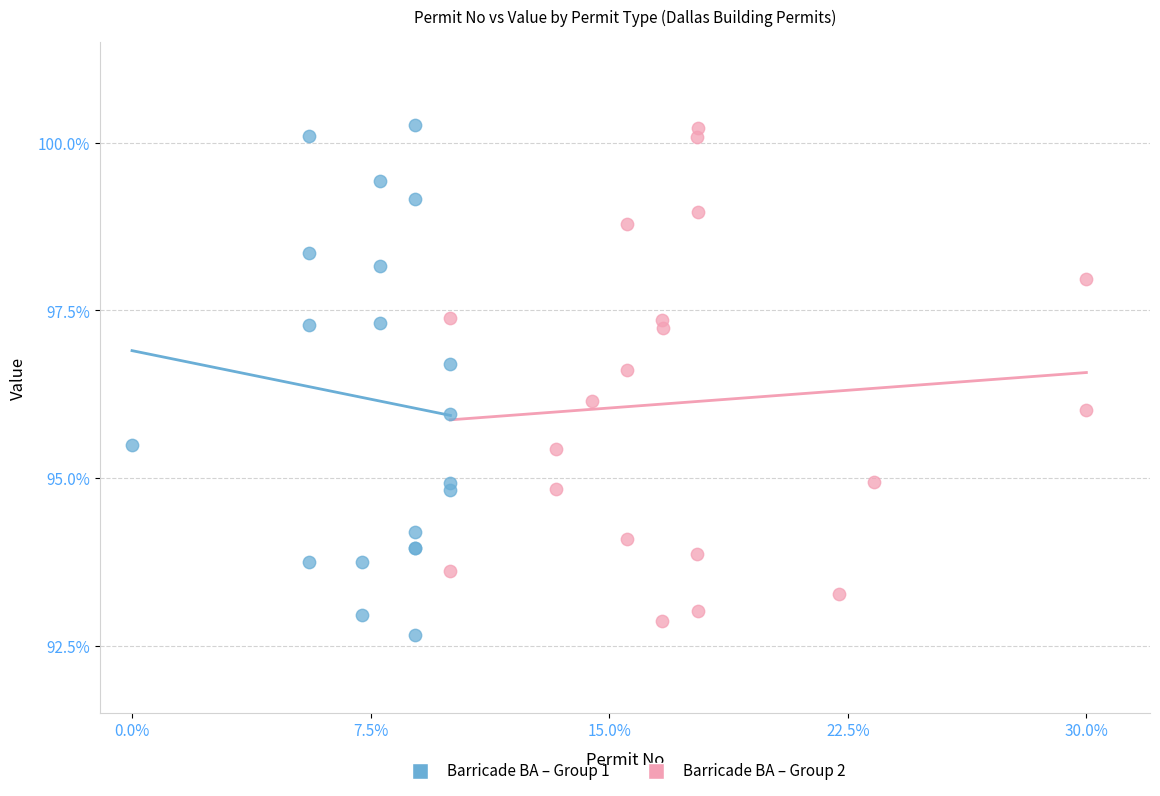

Which series contains the lowest Y value?

Barricade BA – Group 1